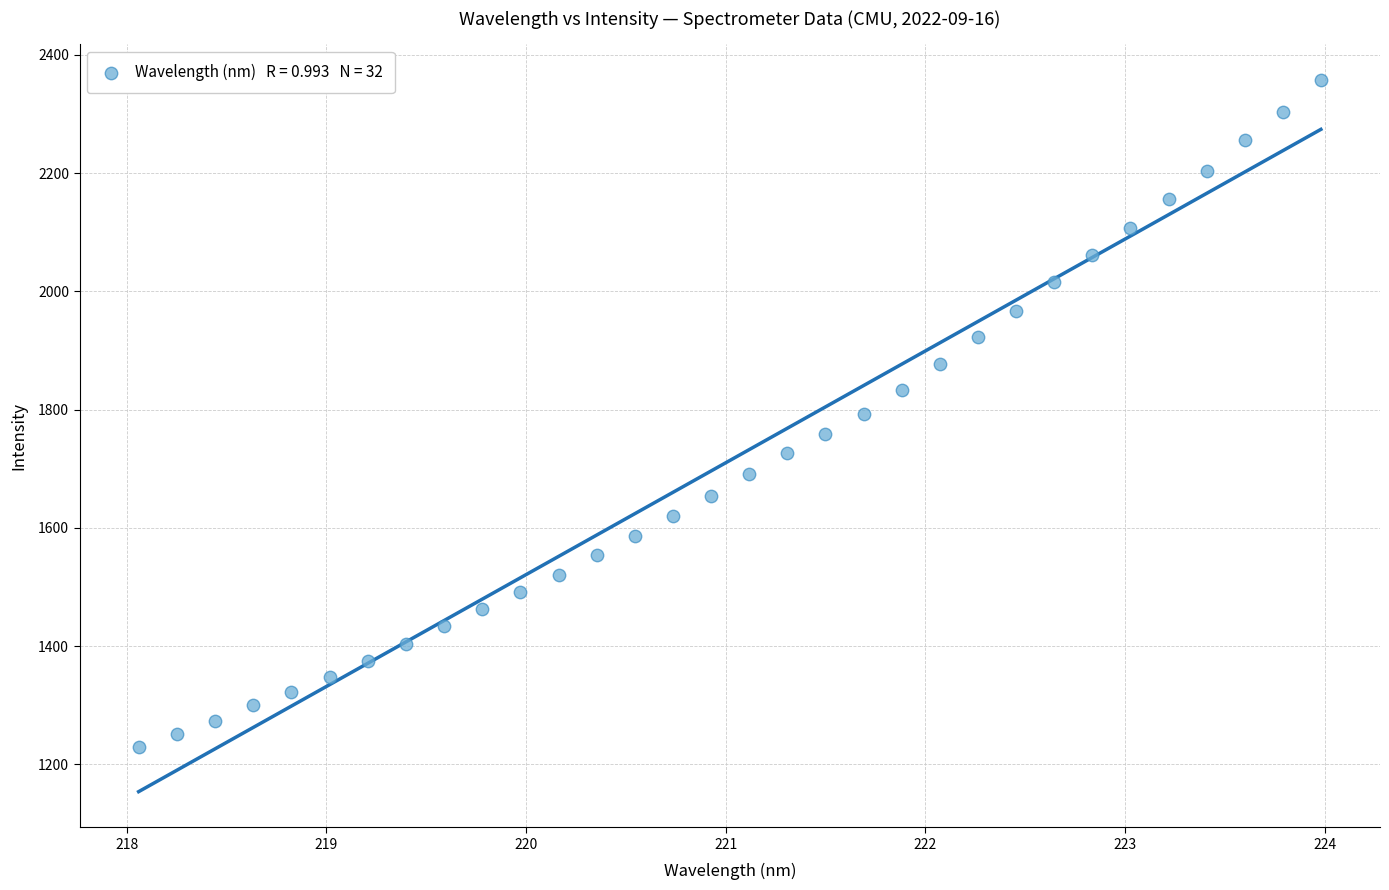

What is the range of X values (max minus min)?

5.9